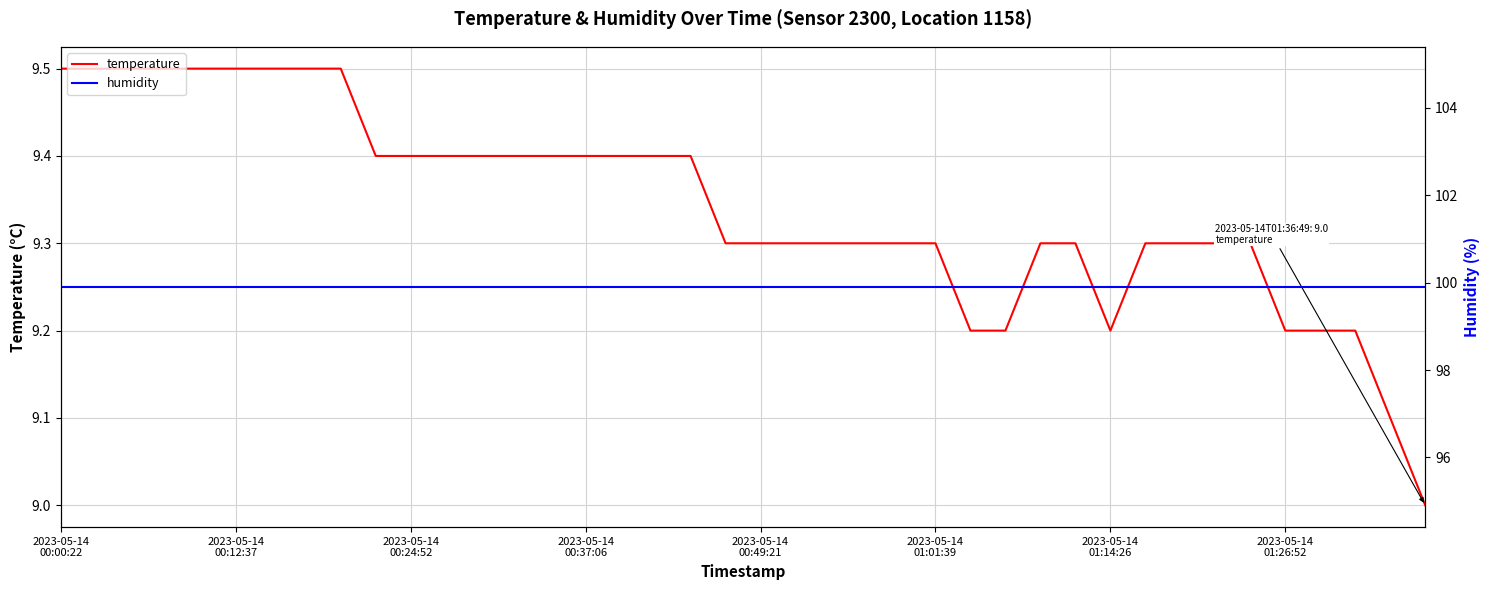

How many temperature values are between 9 and 10?

40